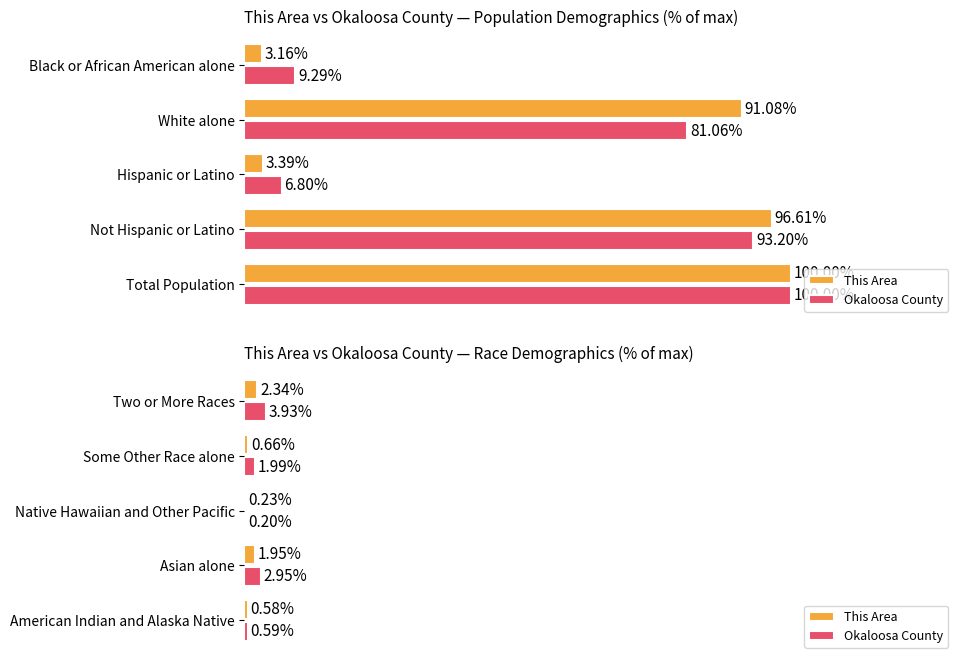

True or false: Okaloosa County has a value of 4.4 at Asian alone.

False